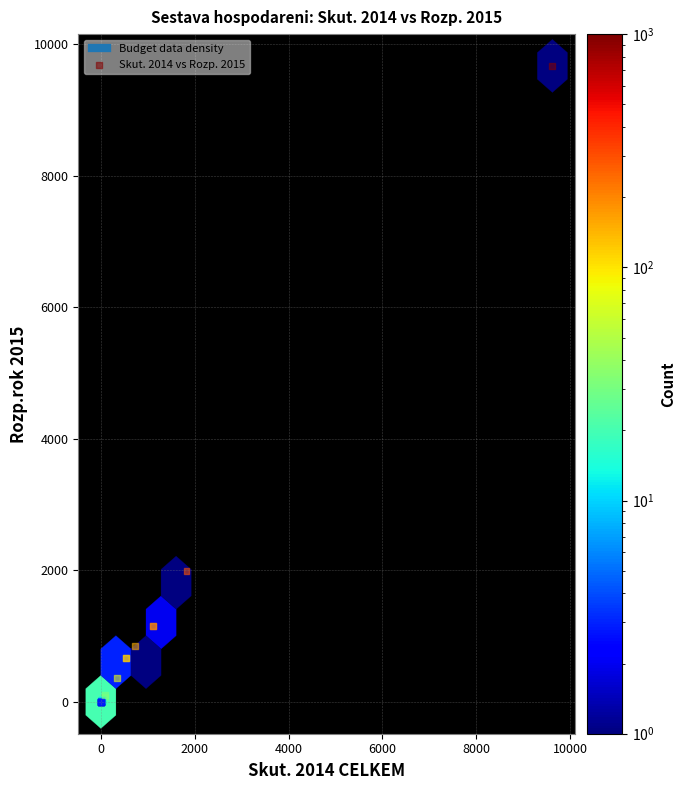

What Y value in the scatter plot is closest to 4832?

1993.2